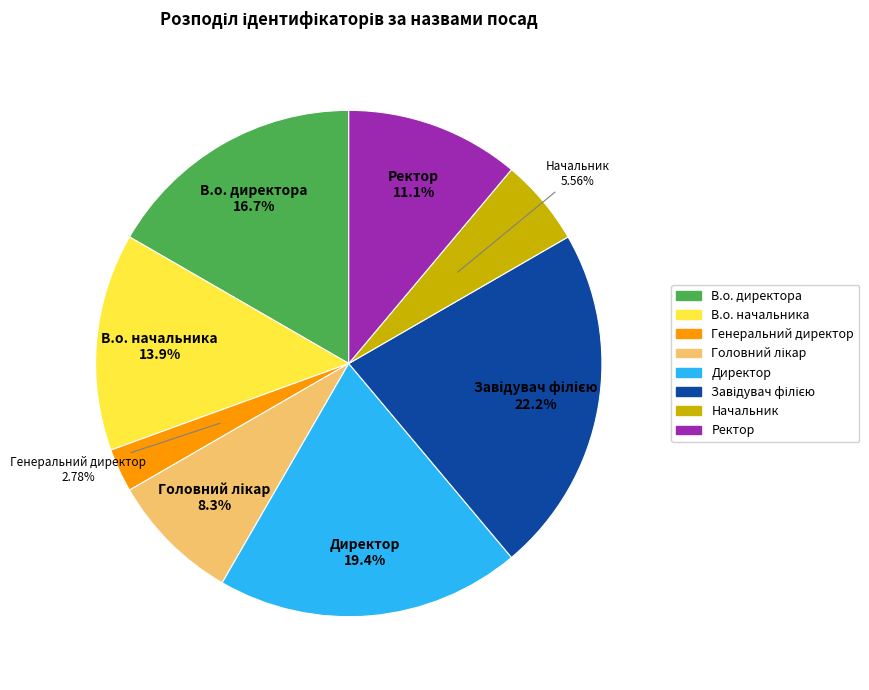

The Директор slice represents 32% of the pie. True or false?

False